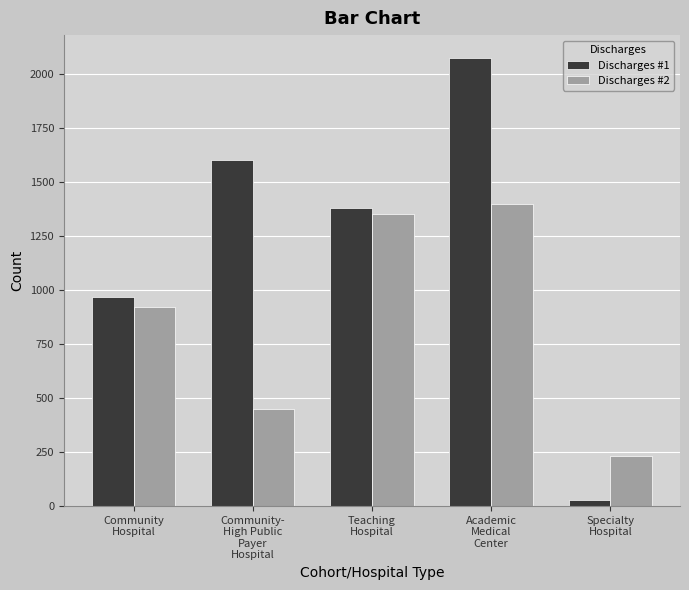

At how many categories does at least one series exceed 1980?

1